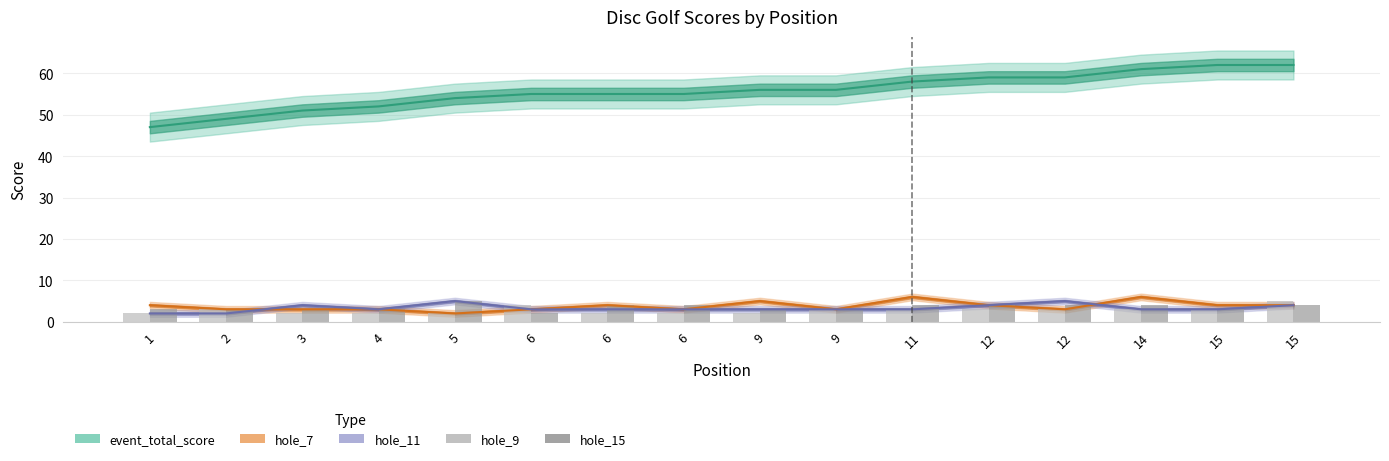

What is the average value of the hole_15 series?

4